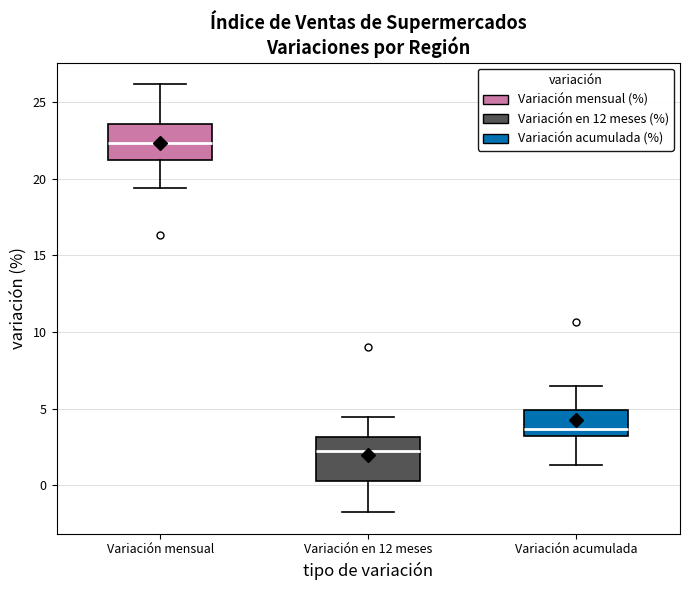

Reading left to right, transcribe this box plot: for each box, give where its median line is, the range the box spans, and where its two whiskers end, as read against the y-axis. The values are not printed on the chart, so give them approximately, as read against the axis.

Variación mensual: median 22.5, box 21.0 to 23.5, whiskers 19.5 to 26.0
Variación en 12 meses: median 2.0, box 0.5 to 3.0, whiskers -2.0 to 4.5
Variación acumulada: median 3.5, box 3.0 to 5.0, whiskers 1.5 to 6.5